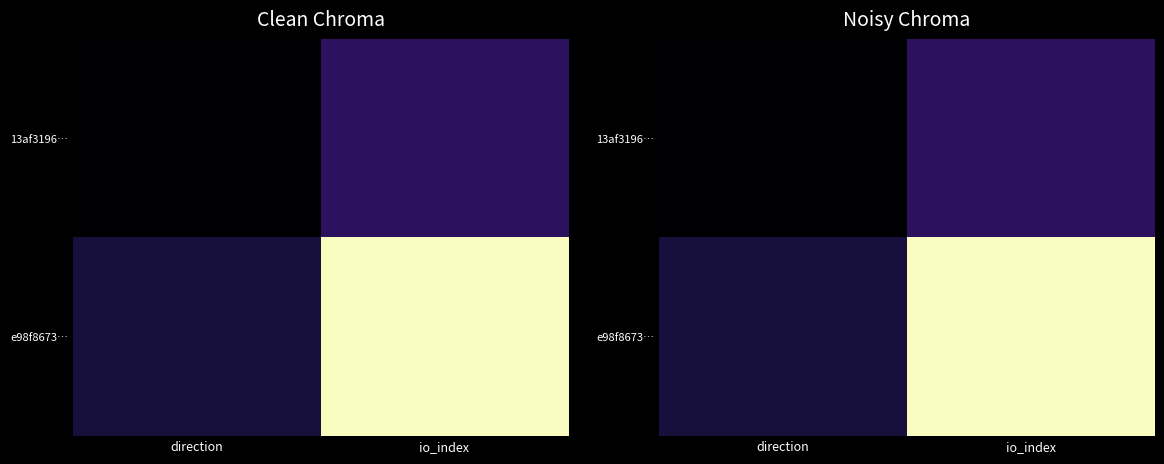

How many categories are shown in the chart?

2